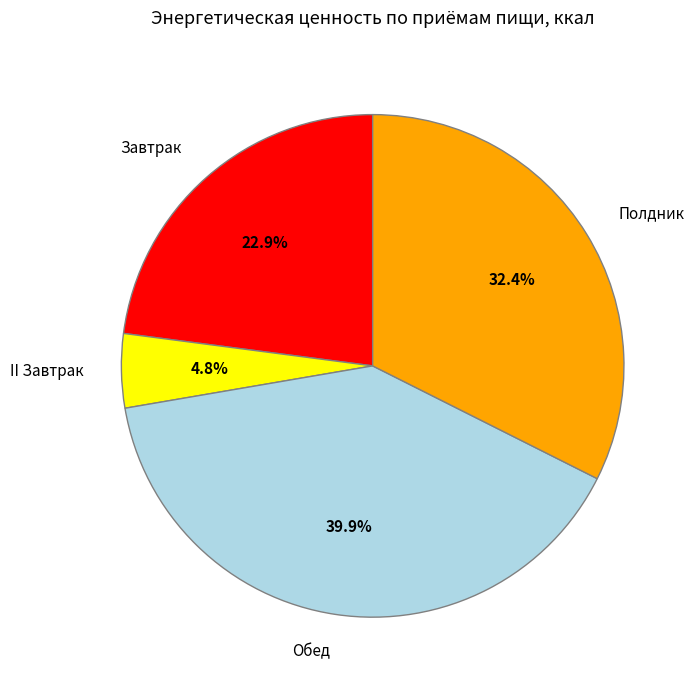

To the nearest percent, what is the average slice percentage?

25%